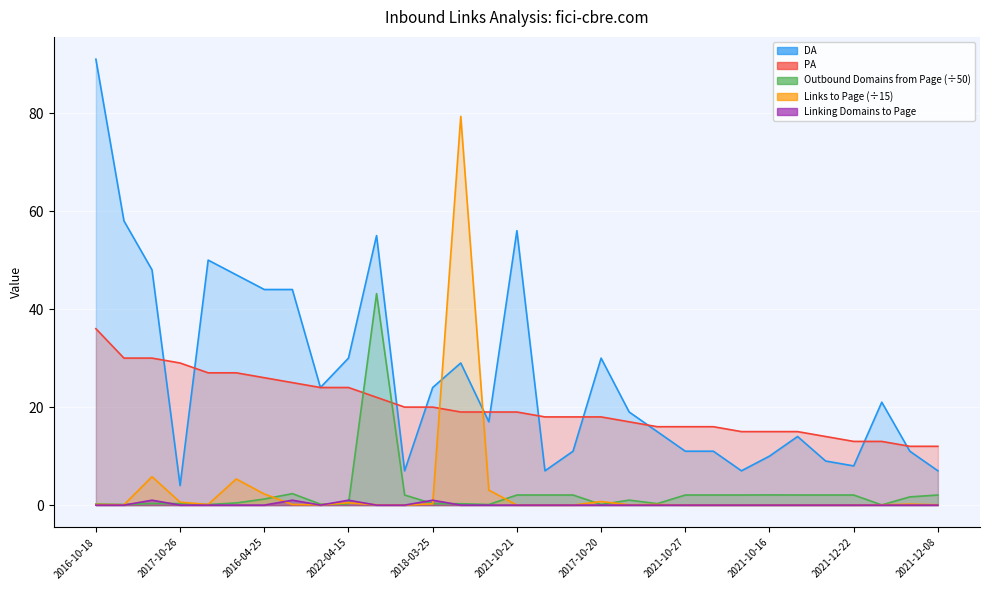

Which series has the widest spread of values?

DA